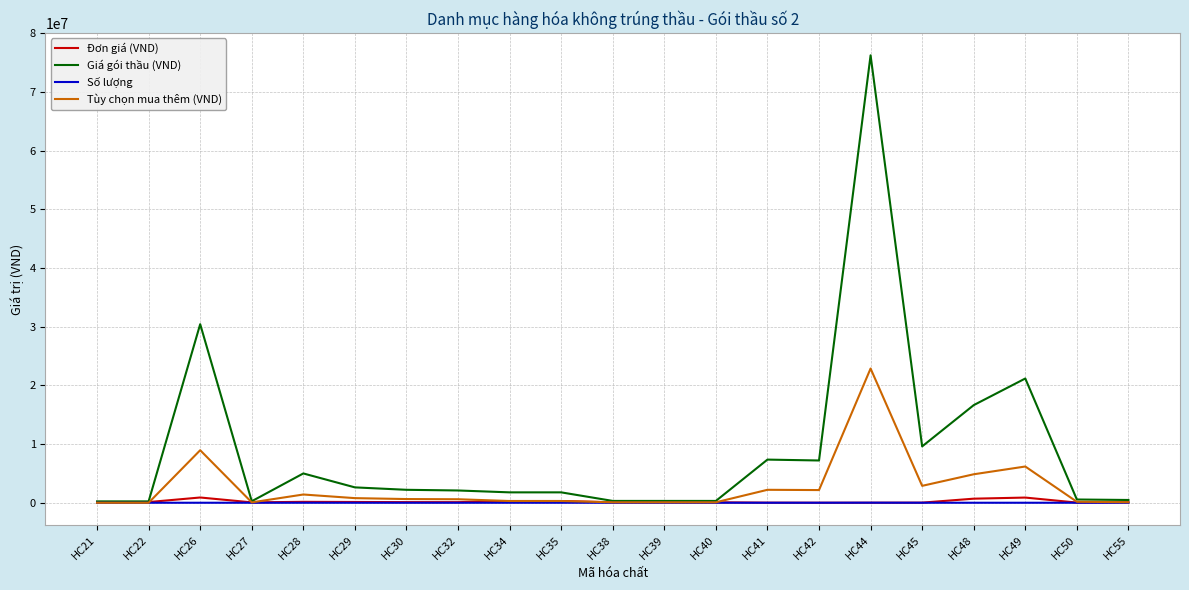

Which series has the largest total across all categories?

Giá gói thầu (VND)